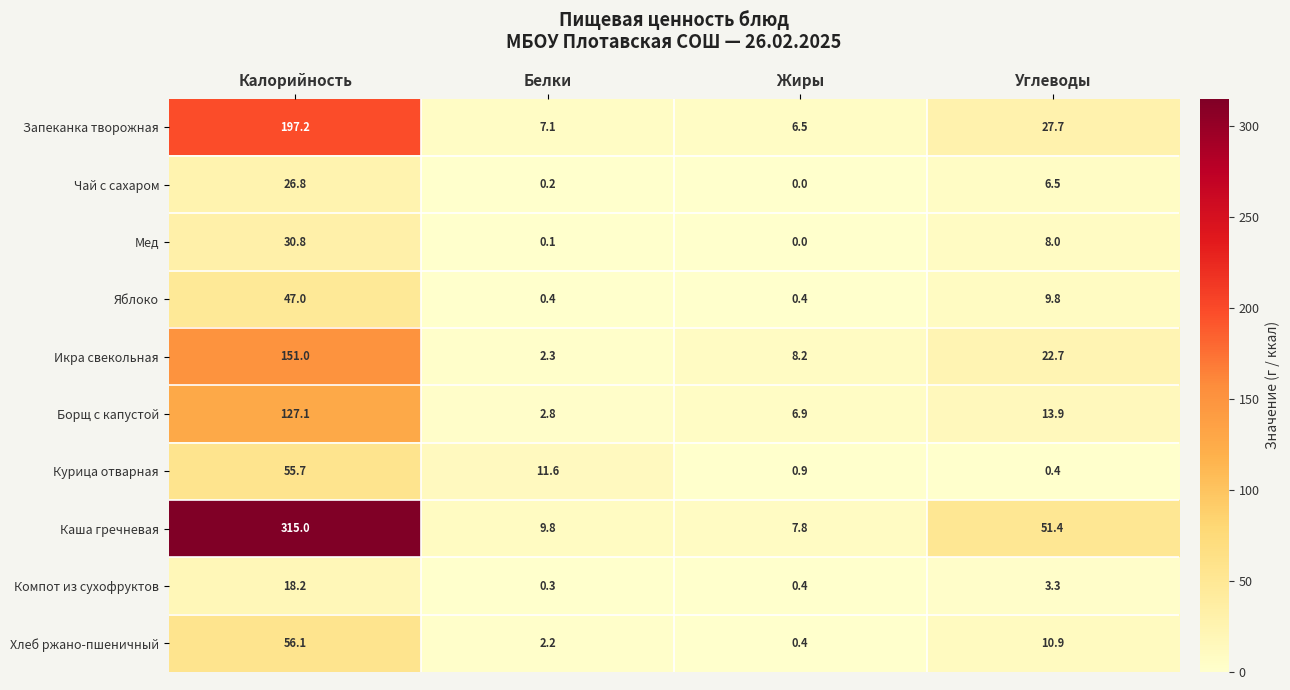

What is the sum of the Яблоко values at Белки and Углеводы?

10.2